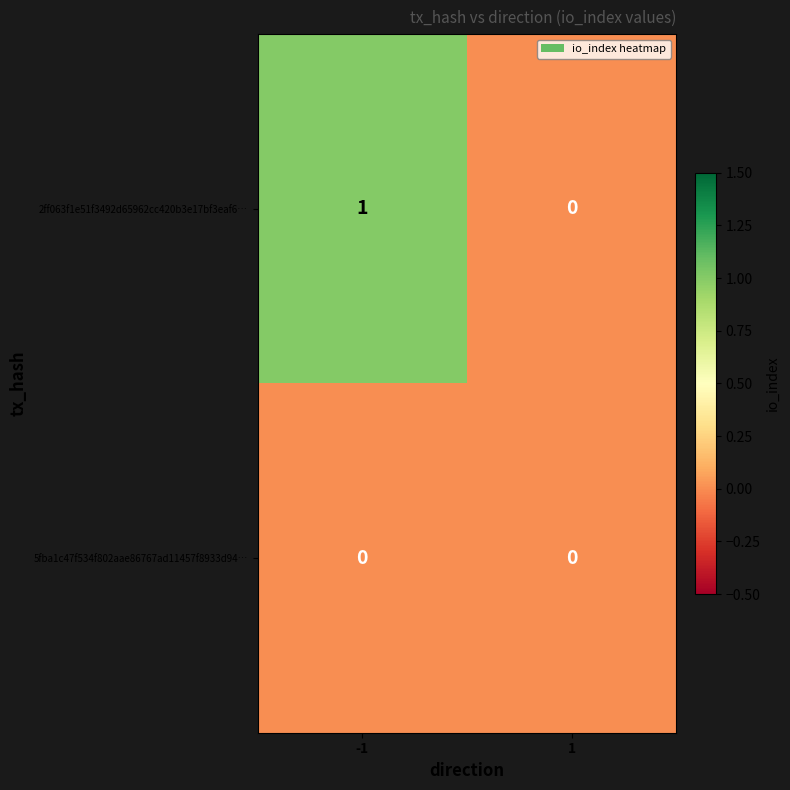

Between -1 and 1, which series saw the biggest shift?

2ff063f1e51f3492d65962cc420b3e17bf3eaf6…